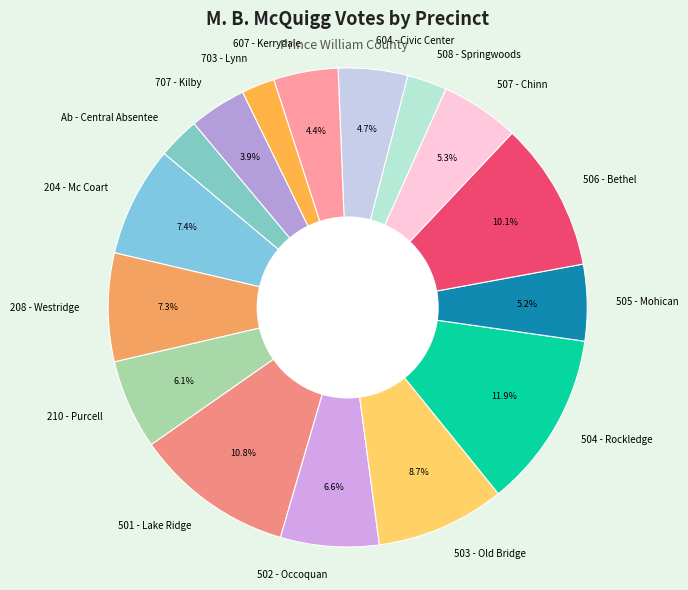

What is the largest slice in the pie chart?

504 - Rockledge